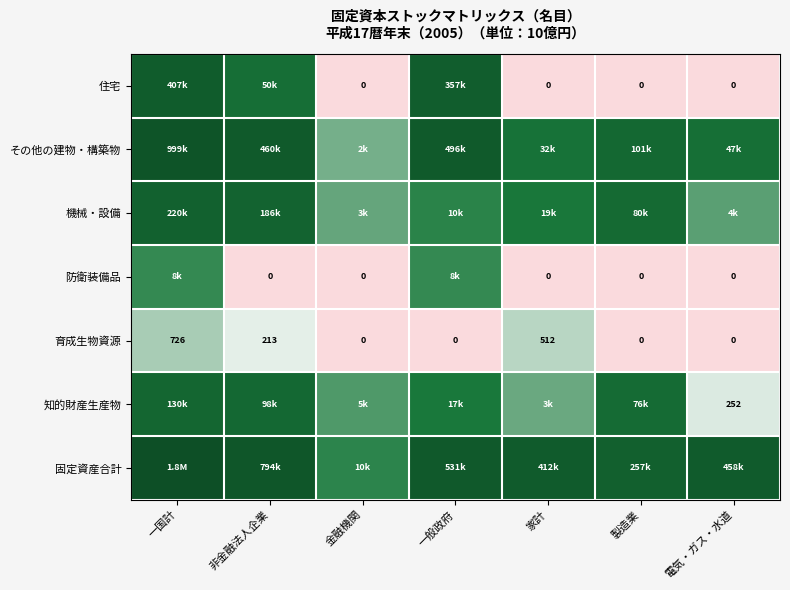

Is it true that 住宅 equals 0.4 at 家計?

False